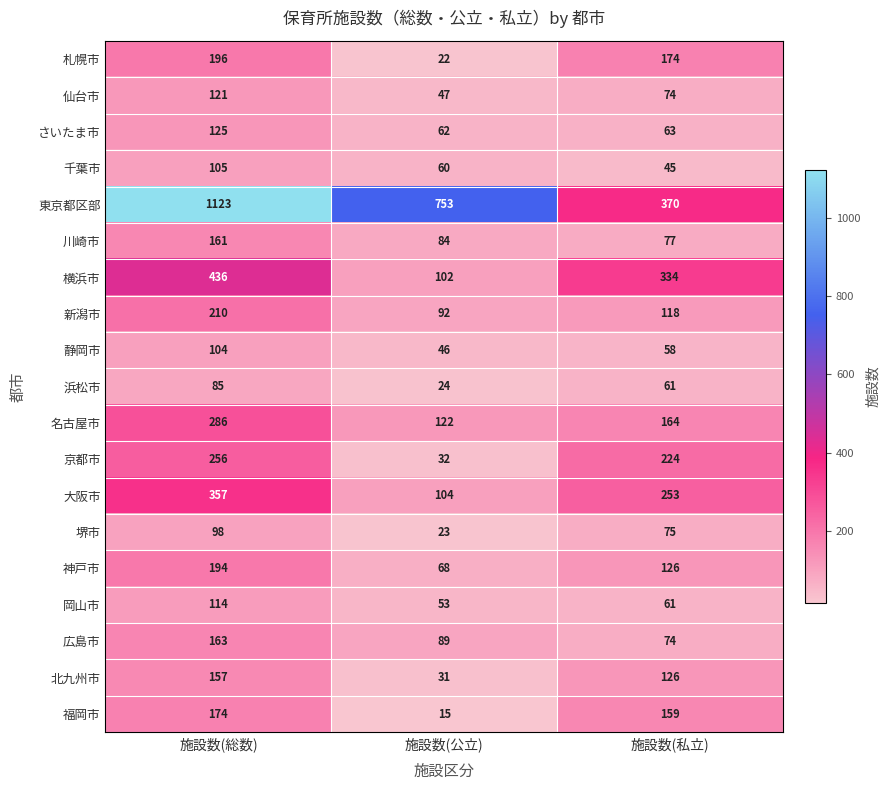

What is the sum of all 福岡市 values?

348